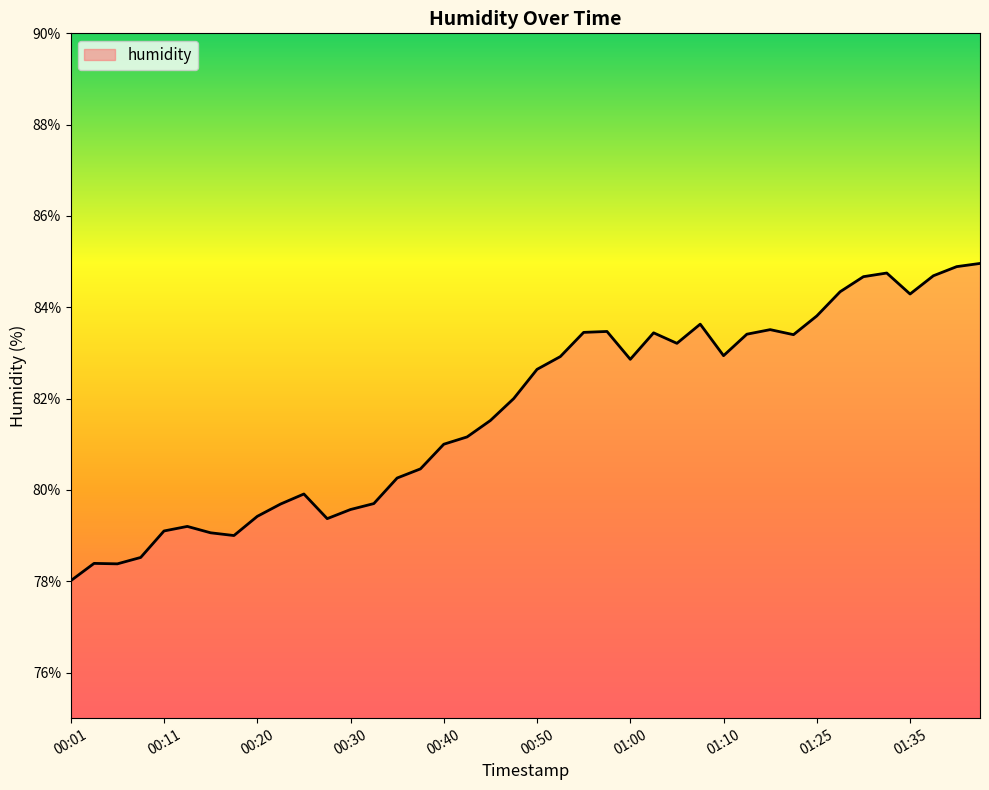

What is the minimum value shown in the chart?

78.0